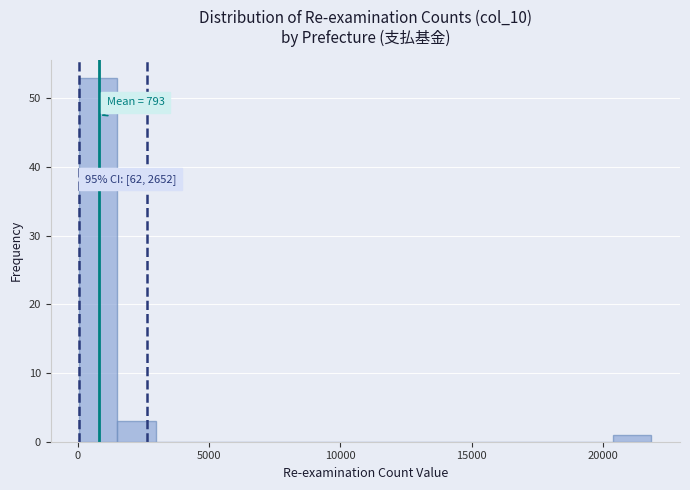

Around what value on the x-axis is the tallest bar? Give the approximate position of its centre, as read against the axis.

1000